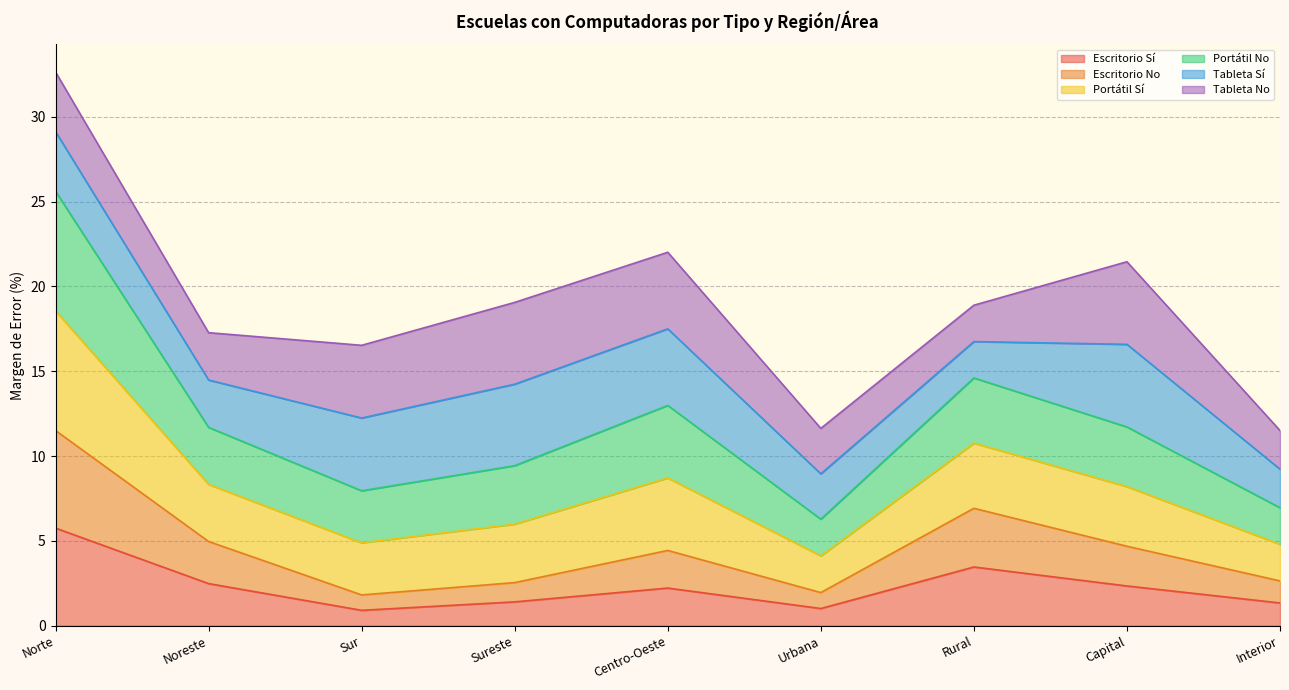

Where does the Escritorio No series first go above 4?

Norte